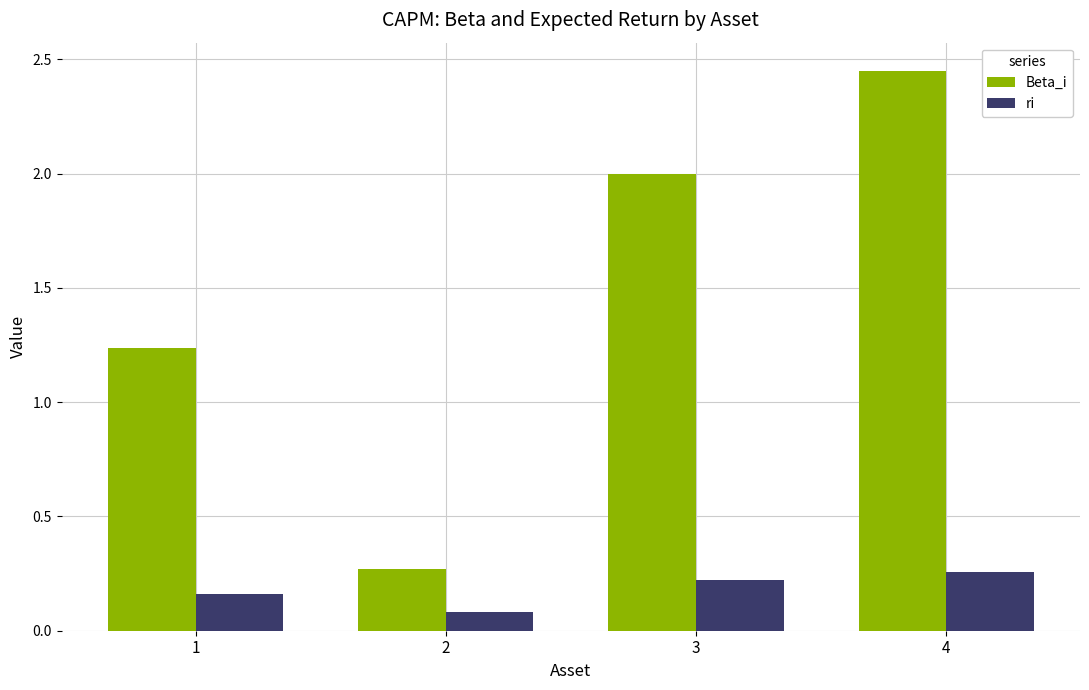

What is the total value across all series at 1?

1.4